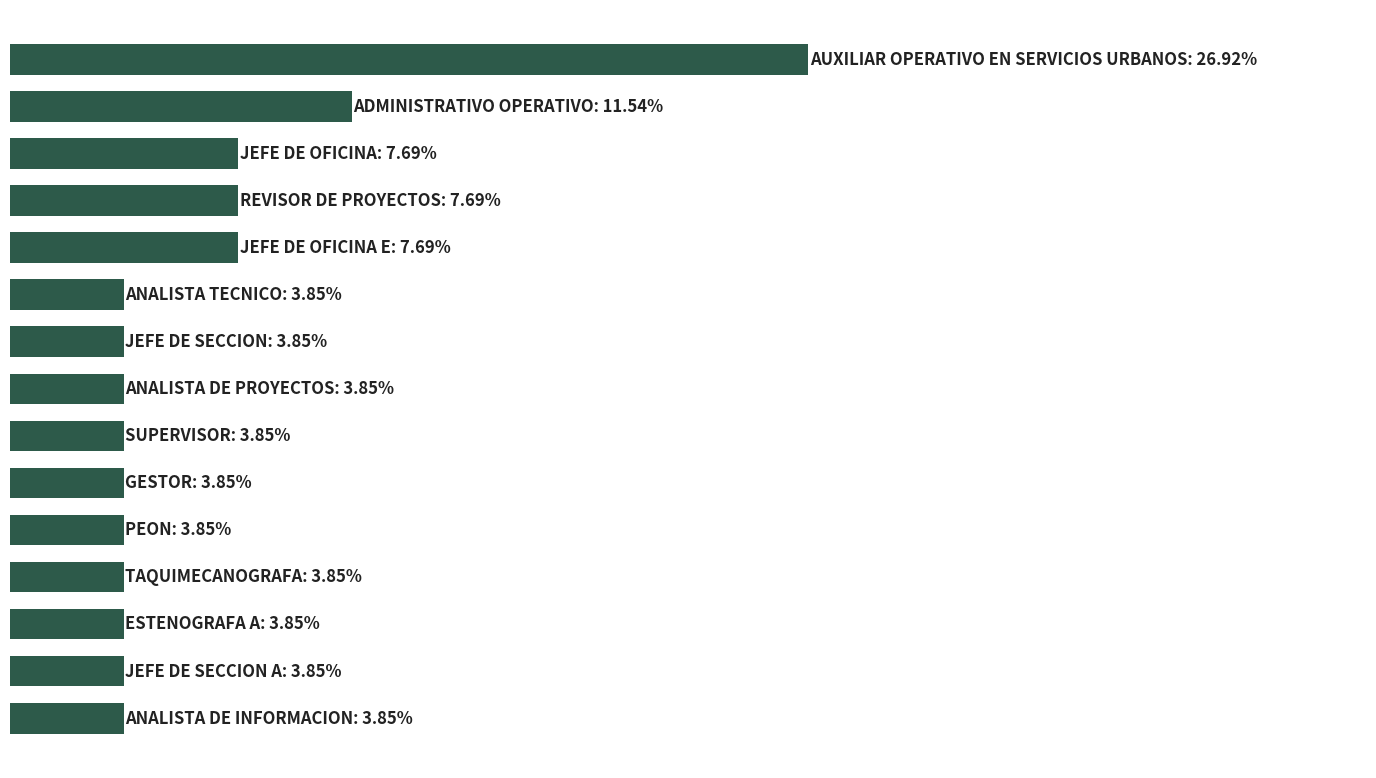

What is the smallest value displayed?

3.8